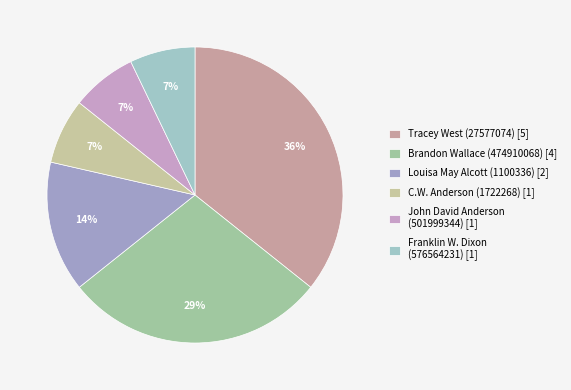

Count the number of slices in the pie.

6